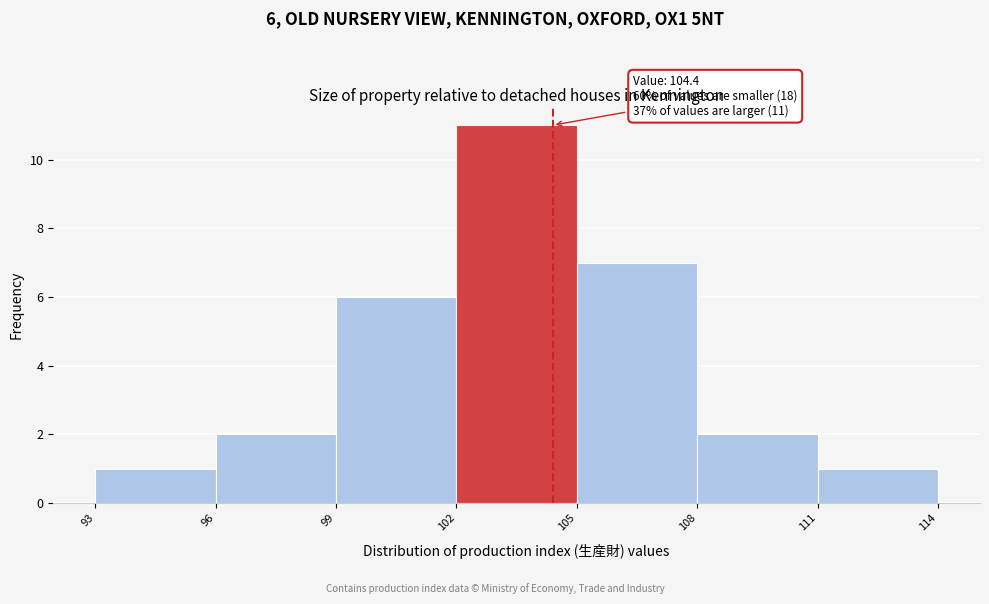

Which range on the x-axis has the tallest bar?

102 to 105